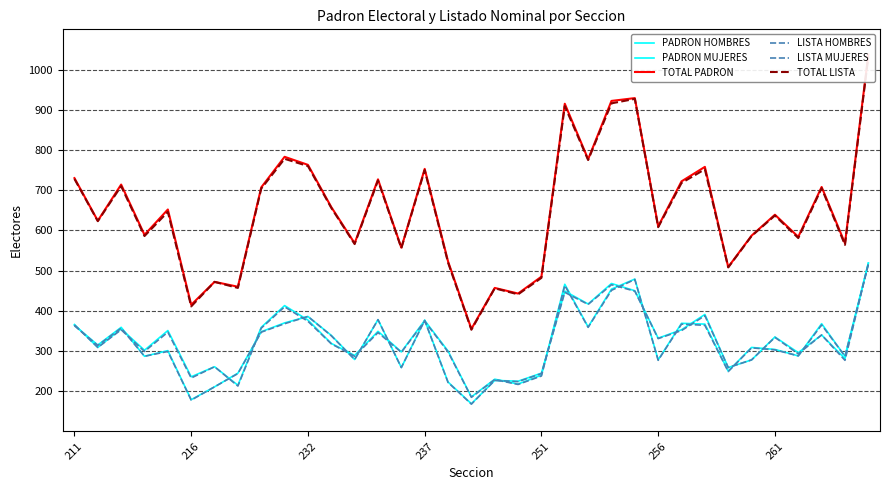

What position from the left is 232?

11